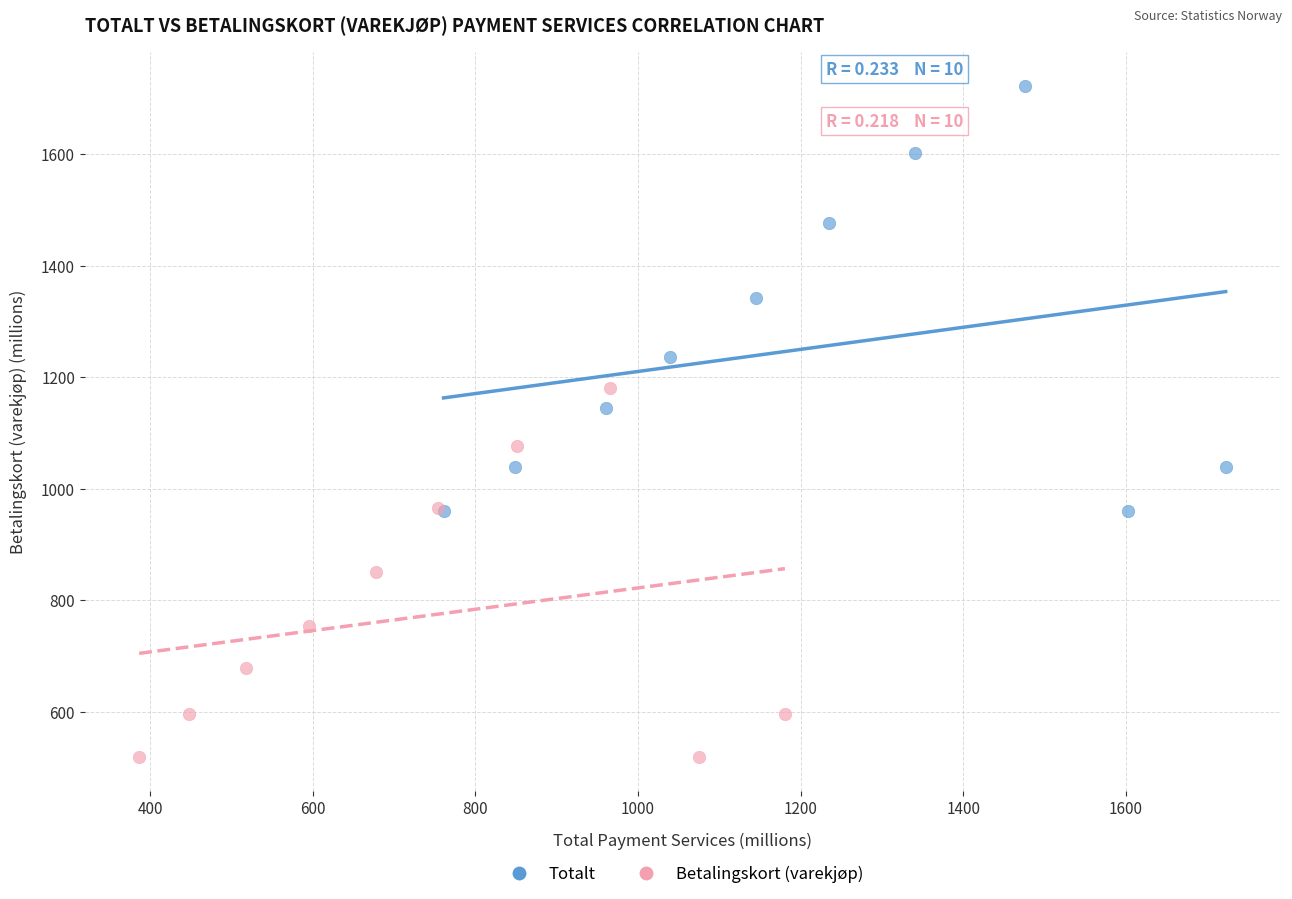

Which series contains the highest Y value?

Totalt